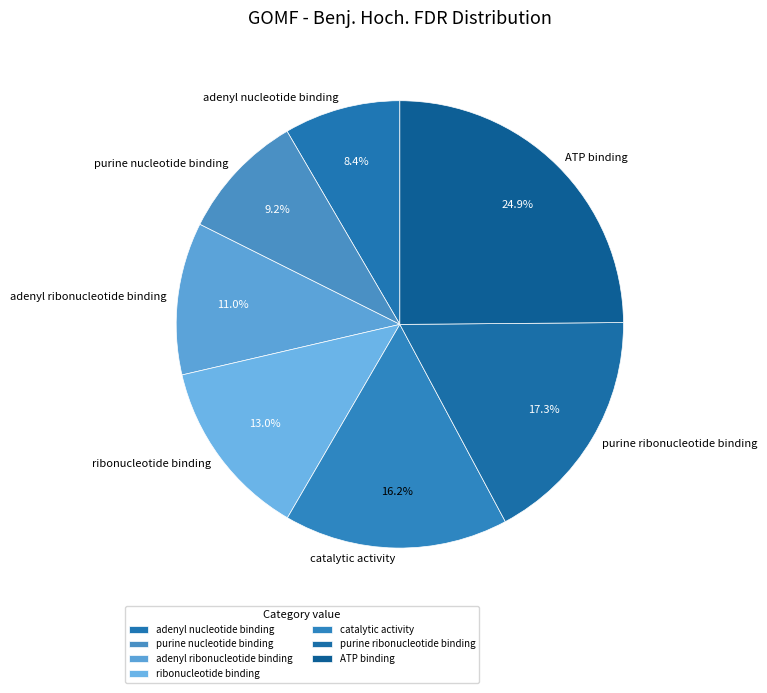

To the nearest percent, what percentage of the pie is purine ribonucleotide binding?

17%